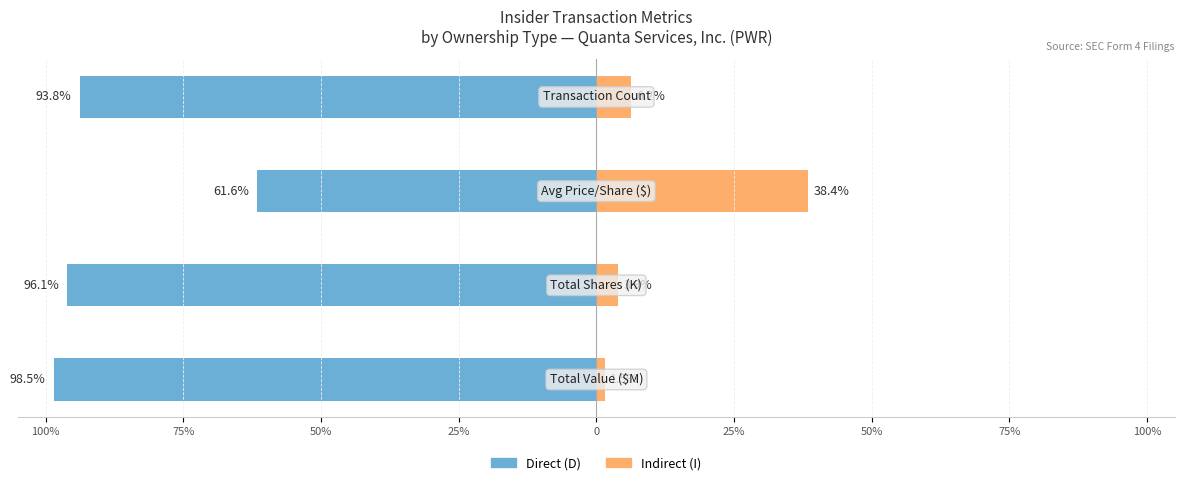

What is the sum of all Direct (D) values?

-350.0